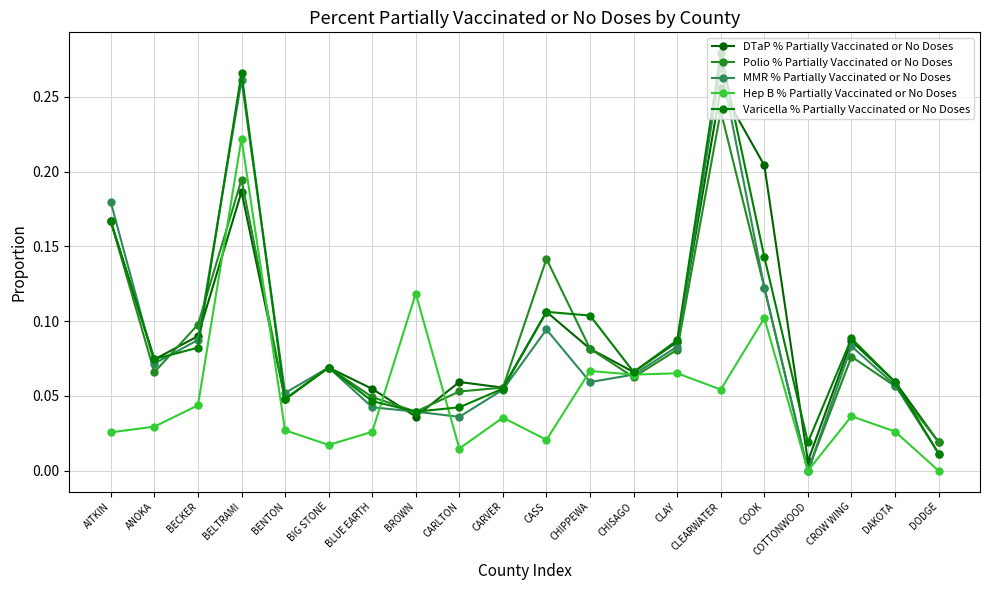

Count the number of categories in the chart.

20